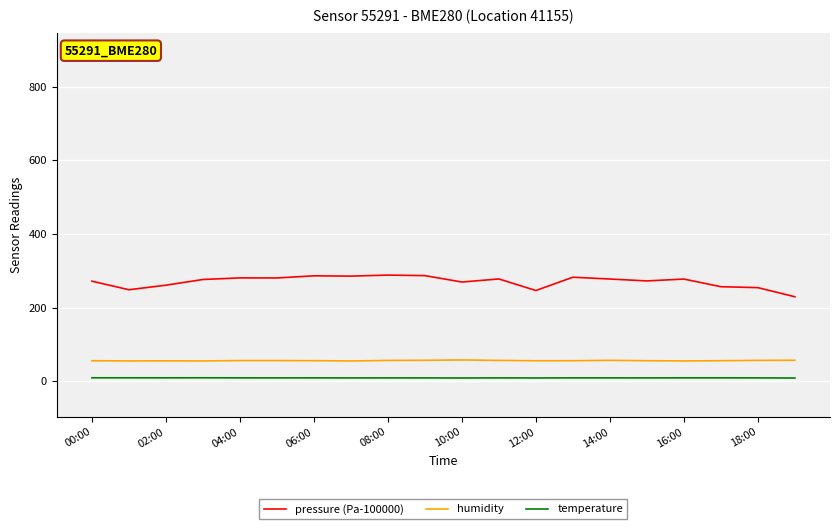

What is the difference between the second highest and minimum values in the temperature series?

0.7